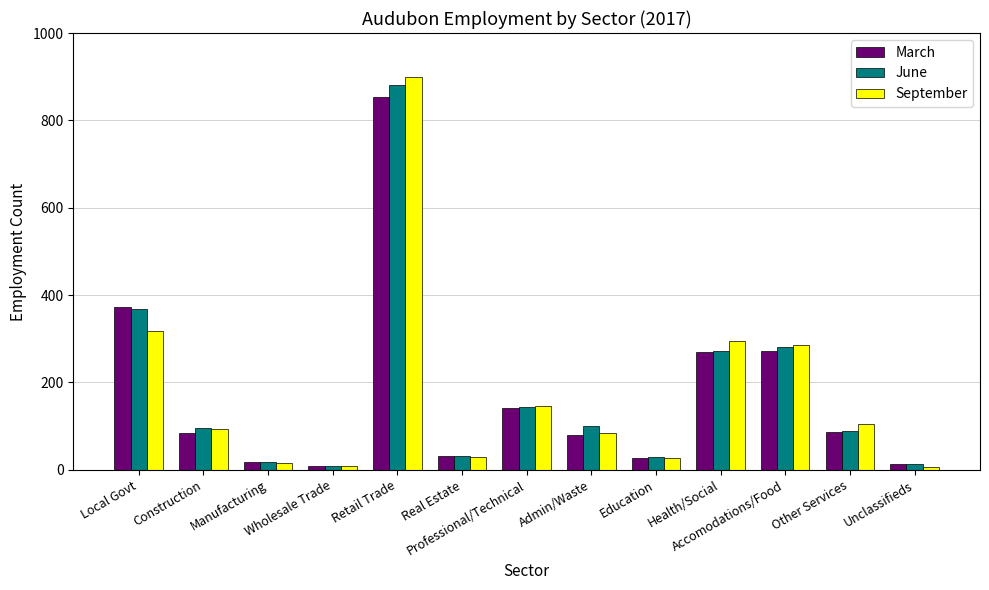

Rank the series by their maximum value, from lowest to highest.

March, June, September